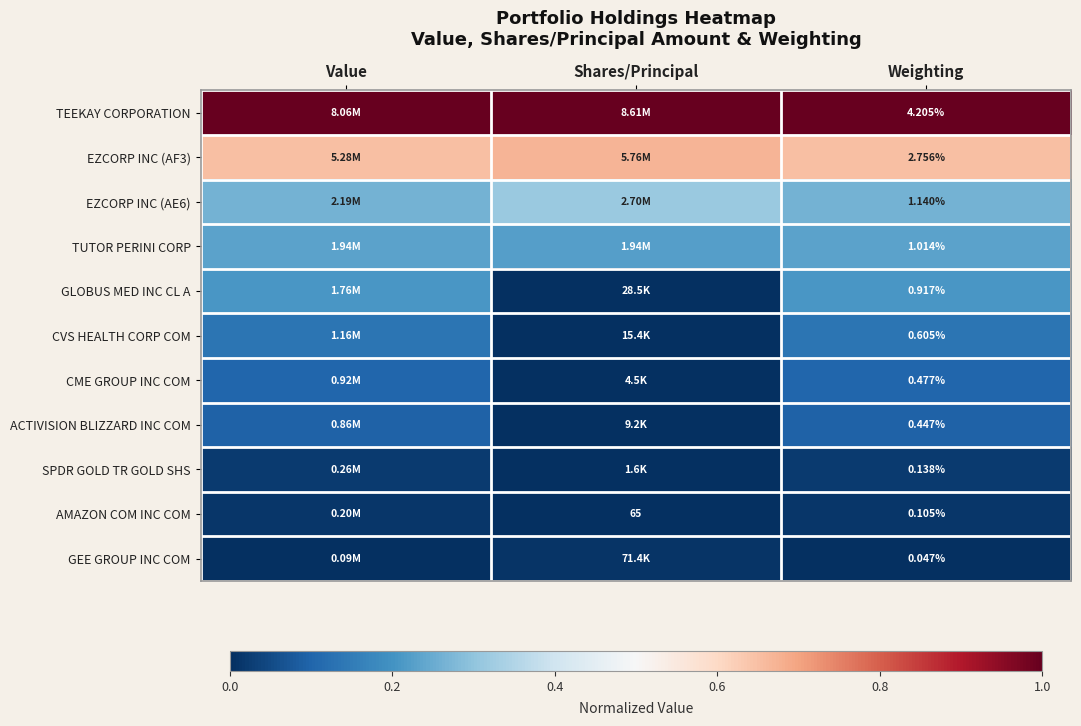

What is the total value across all series at Weighting?

11.9